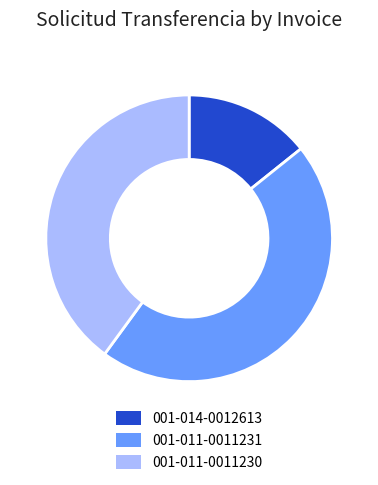

Is it true that 001-014-0012613 is 14% of the pie?

True